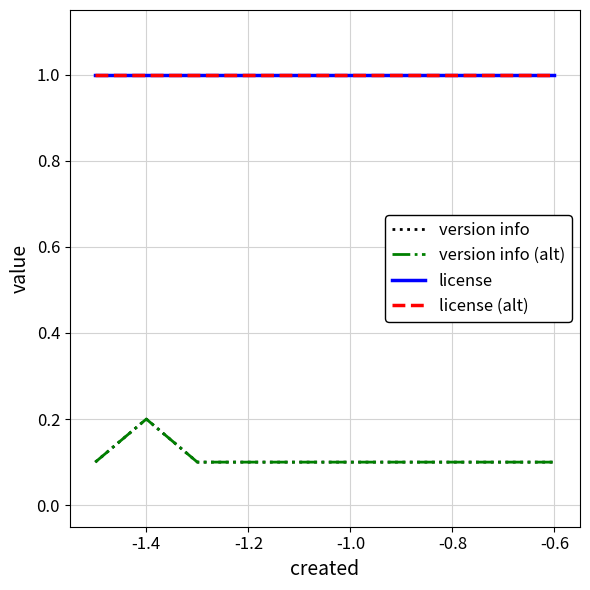

Does the chart display data point markers on the line(s)?

No